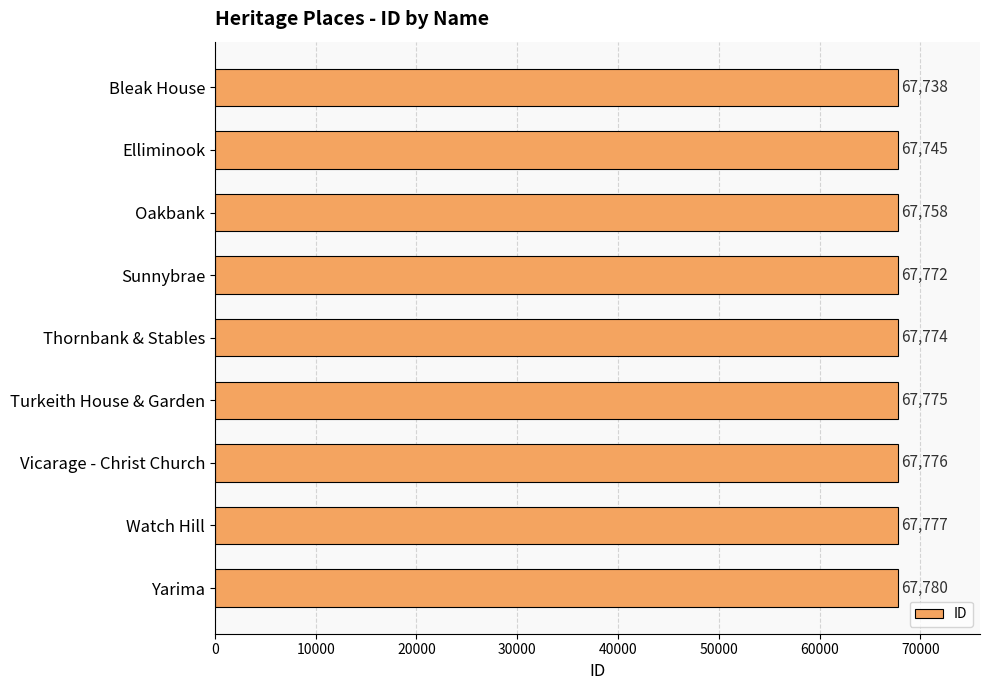

What is the ratio of the value at Oakbank to the value at Elliminook?

1.0